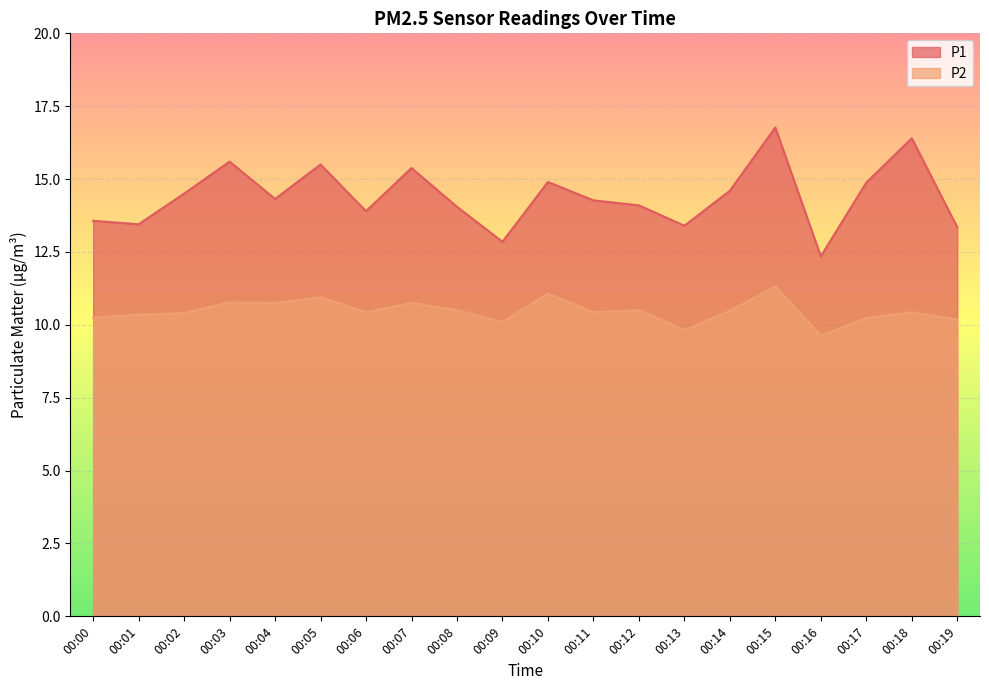

True or false: P2 has a value of 10.5 at 00:12.

True